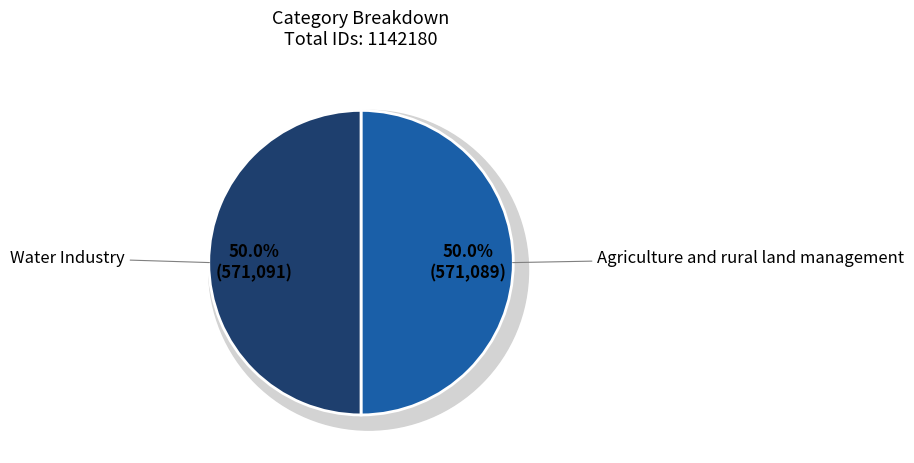

What is the ratio of the value at Agriculture and rural land management to the value at Water Industry?

1.0